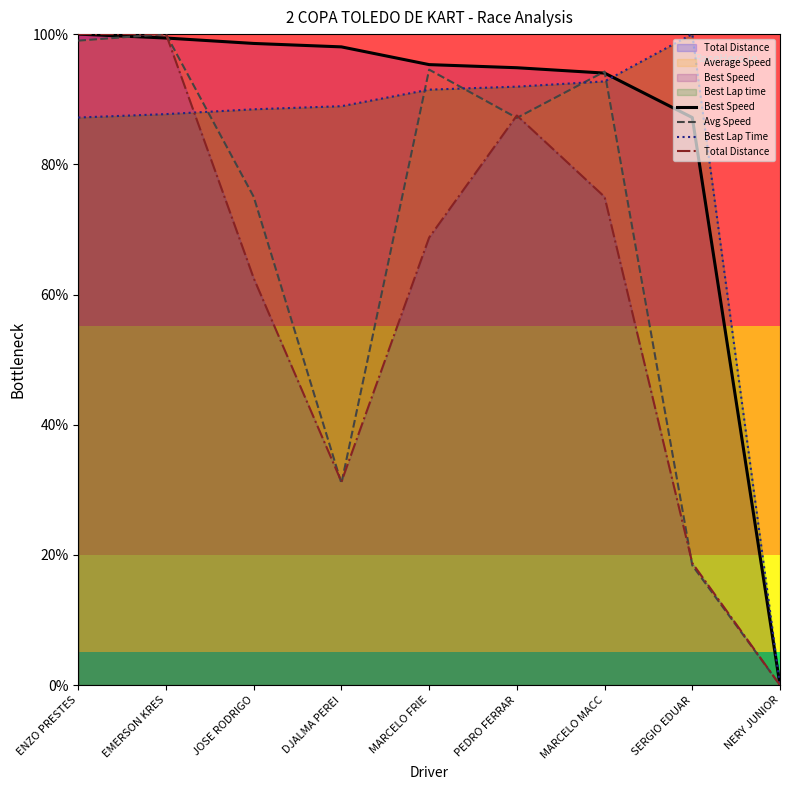

What is the difference between the second highest and minimum values in the Avg Speed series?

99.0